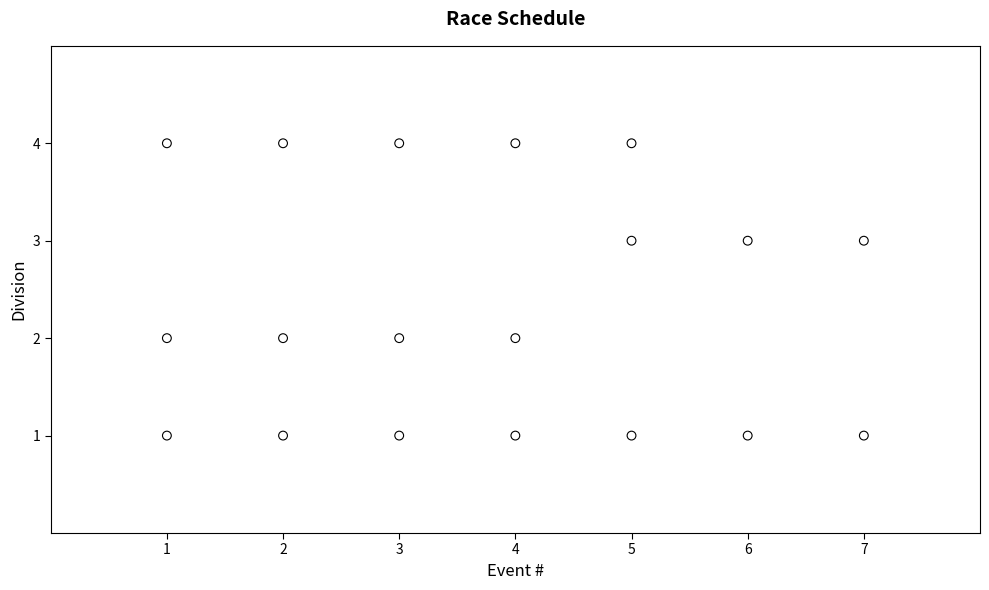

What is the range of X values (max minus min)?

6